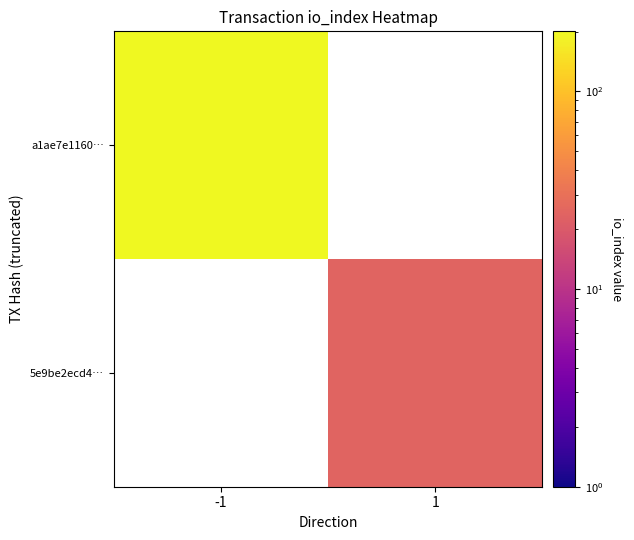

How many positive values does the a1ae7e1160… series have?

1